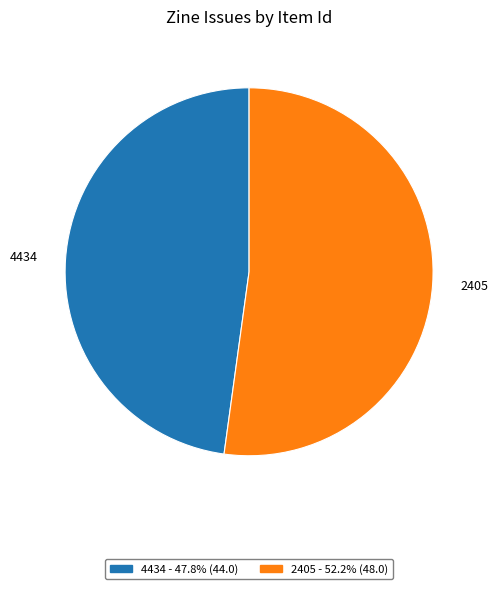

What is the smallest slice in the pie chart?

4434